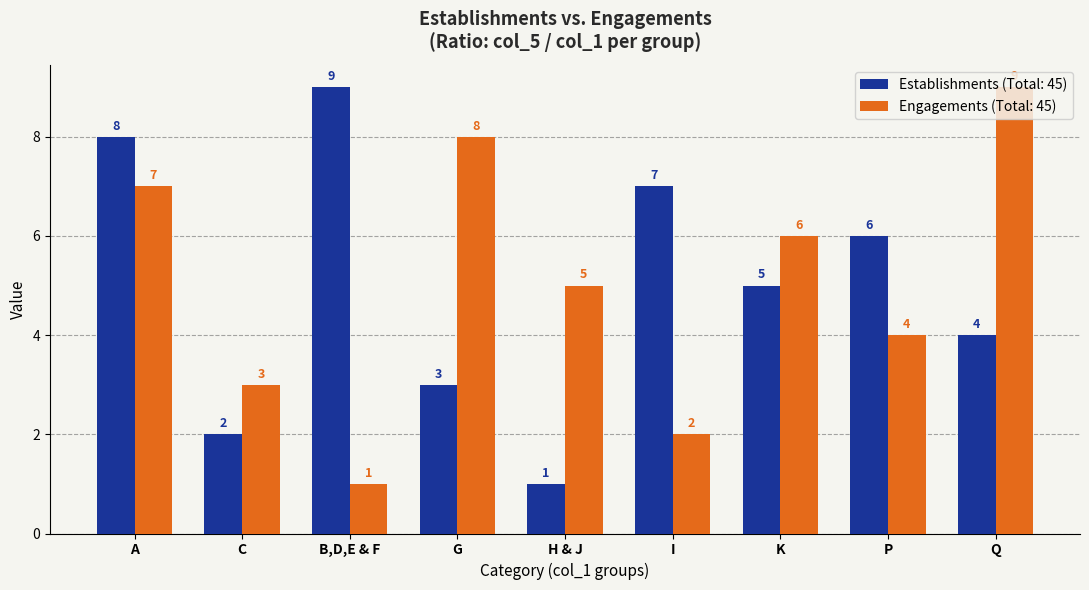

Are the bars horizontal?

No